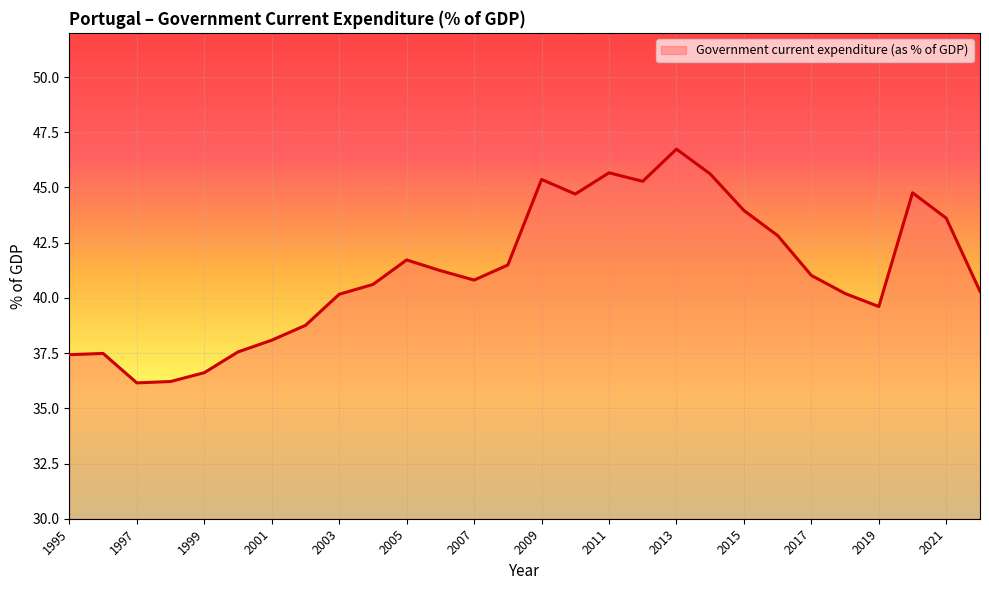

What is the minimum value shown in the chart?

36.2